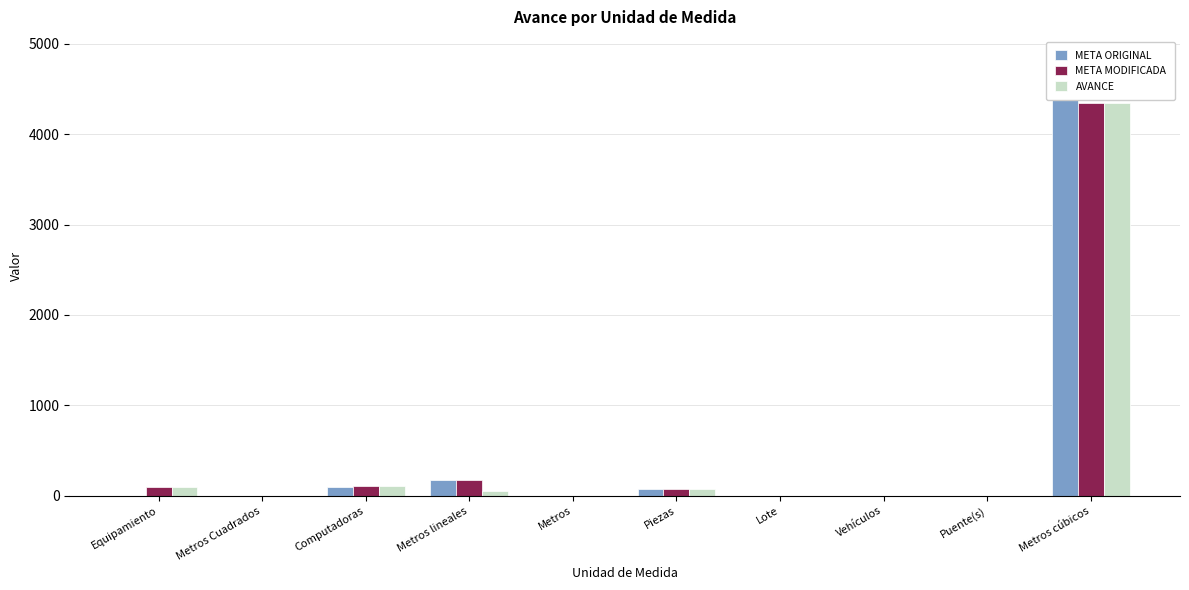

Is it true that META ORIGINAL equals 1.5 at Metros Cuadrados?

False